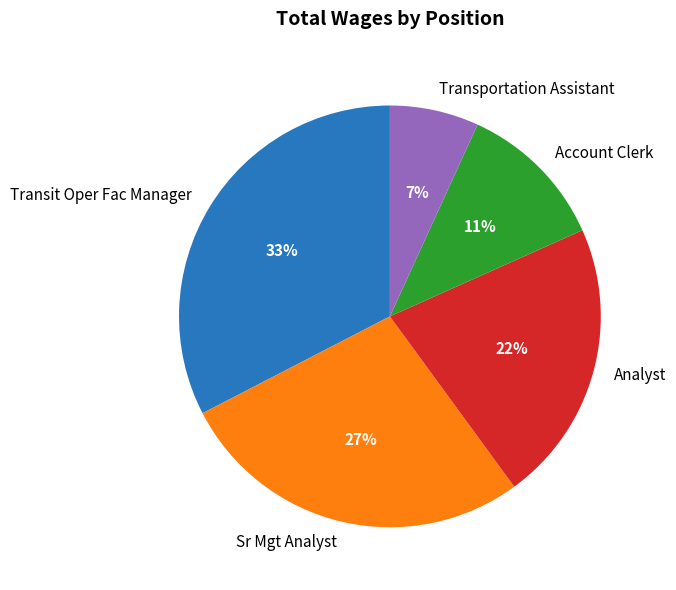

Rank the categories by value from lowest to highest.

Transportation Assistant, Account Clerk, Analyst, Sr Mgt Analyst, Transit Oper Fac Manager